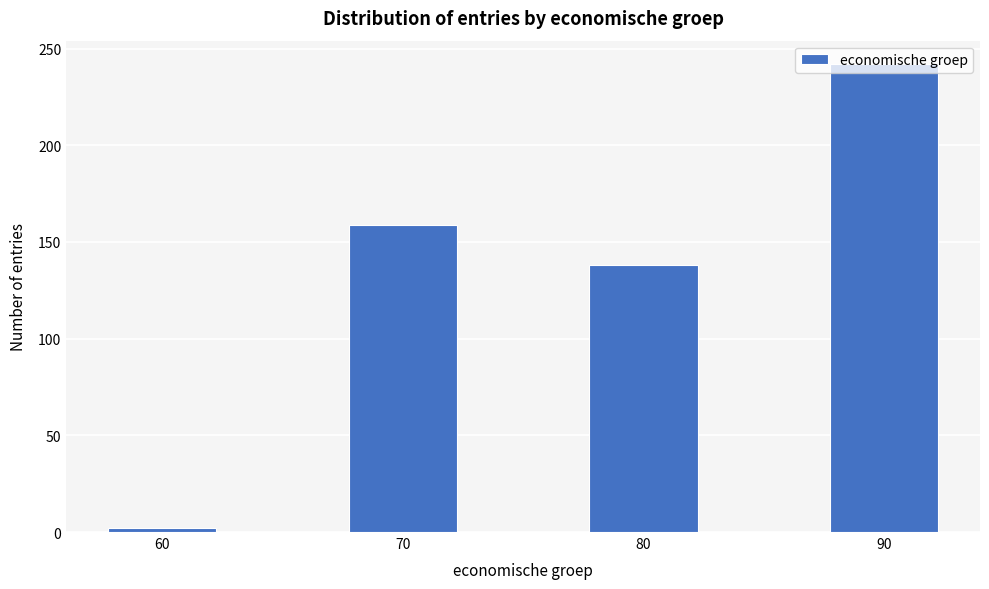

Is it true that the value at 70 is 74?

False